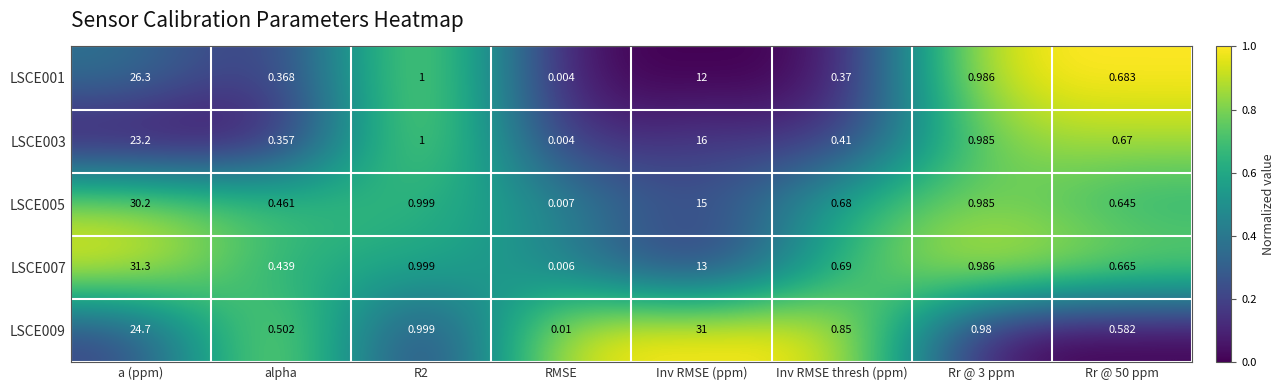

Which category has the lowest value across all series?

RMSE